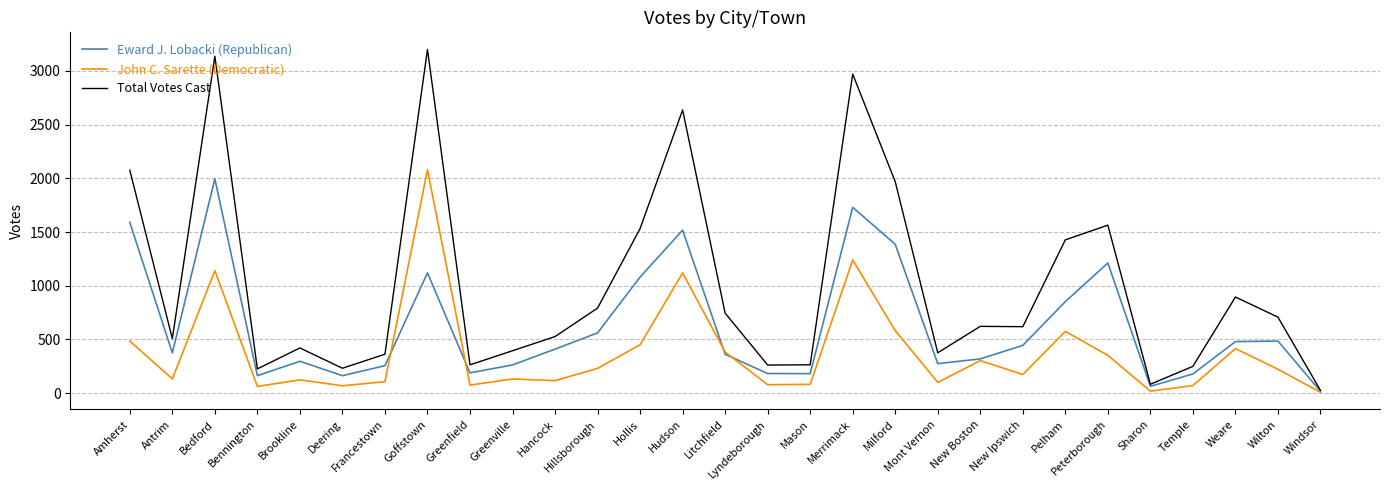

What is the maximum value for John C. Sarette (Democratic)?

2079